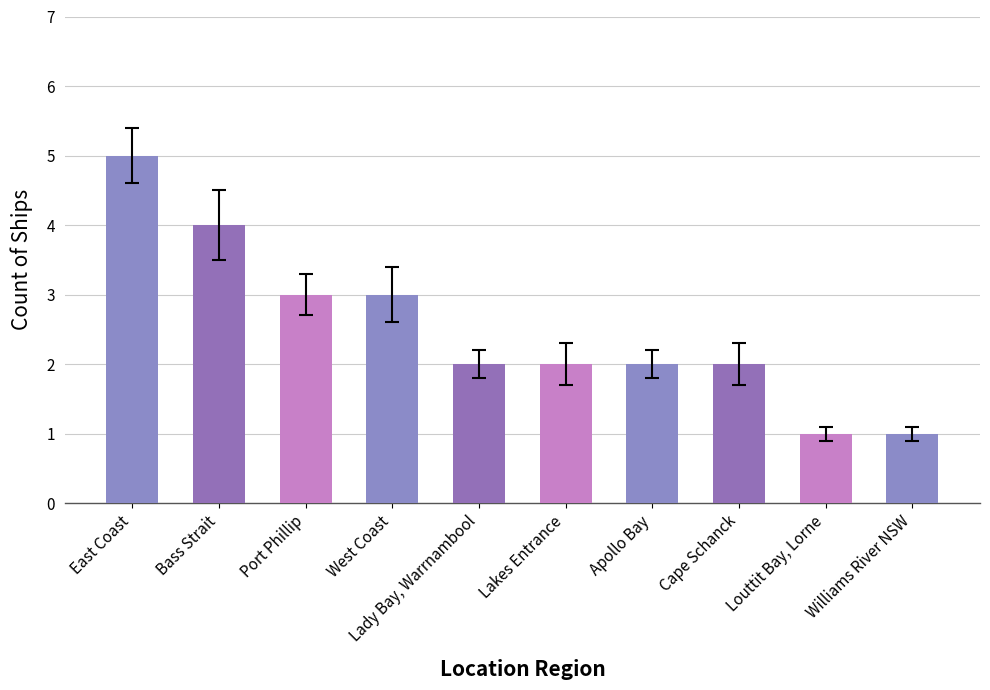

The value at Williams River NSW is 1. True or false?

True